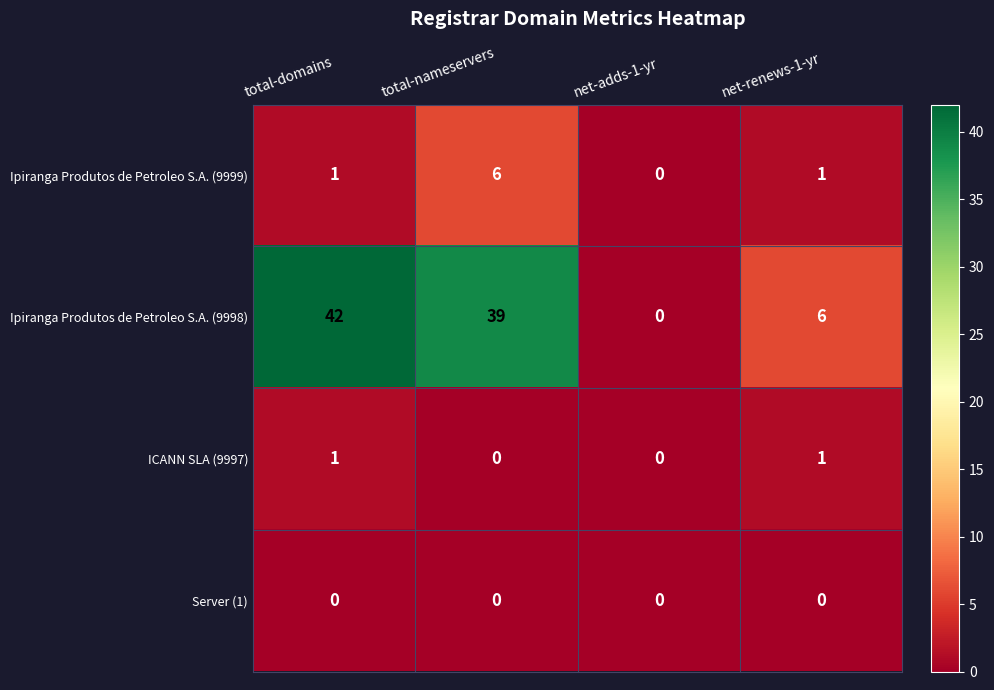

At how many categories does at least one series exceed 4?

3